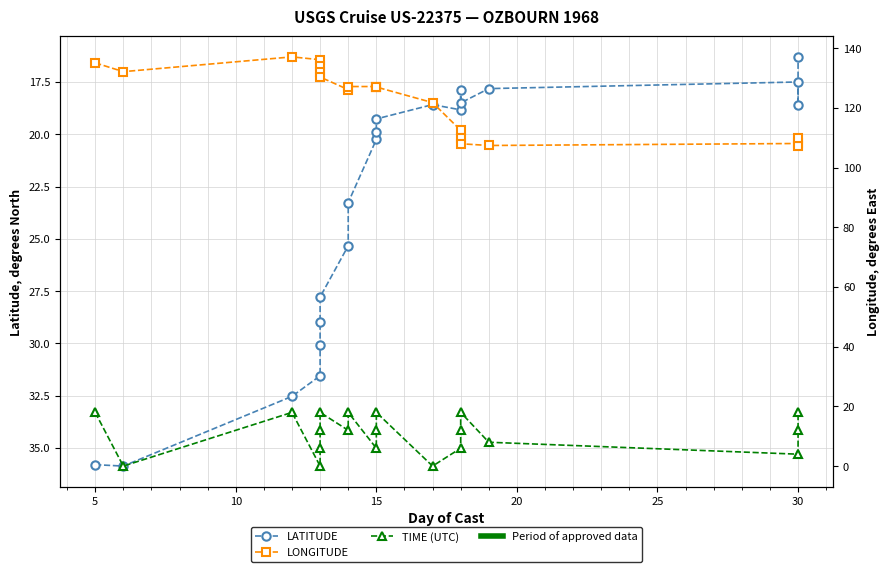

How many lines are shown in the chart?

3